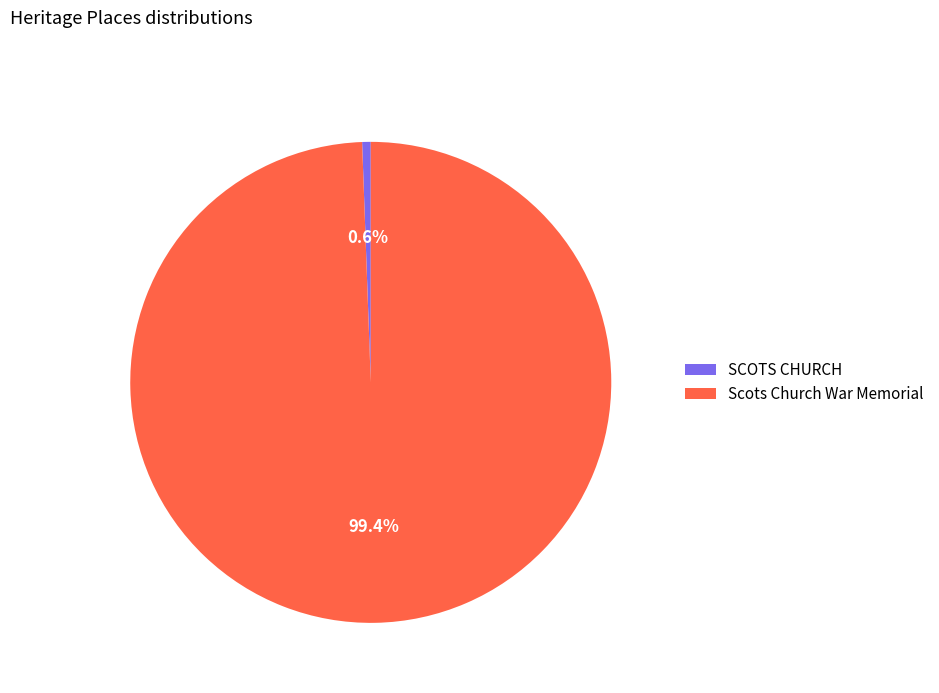

To the nearest percent, what portion does Scots Church War Memorial represent?

99%